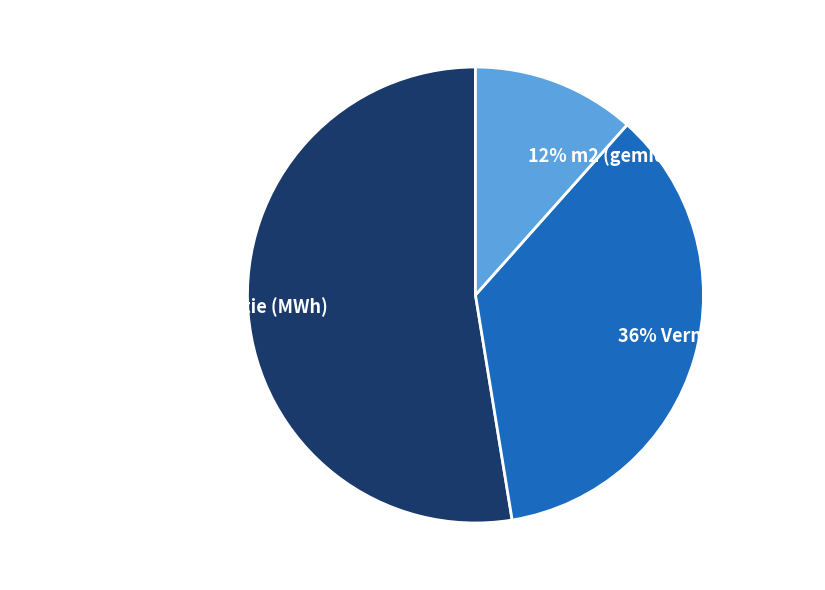

How many segments does this pie chart have?

3